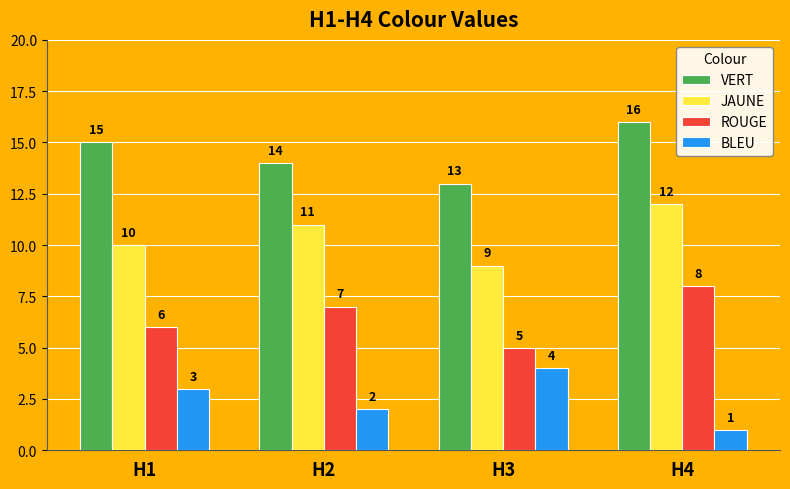

What are all the series names shown in the legend?

VERT, JAUNE, ROUGE, BLEU